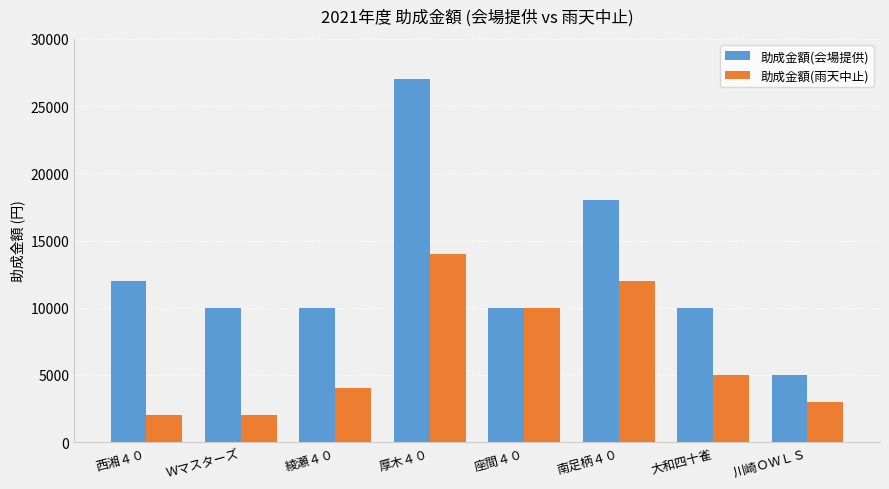

What is the value of the 助成金額(会場提供) bar at the 5th from the left?

10000